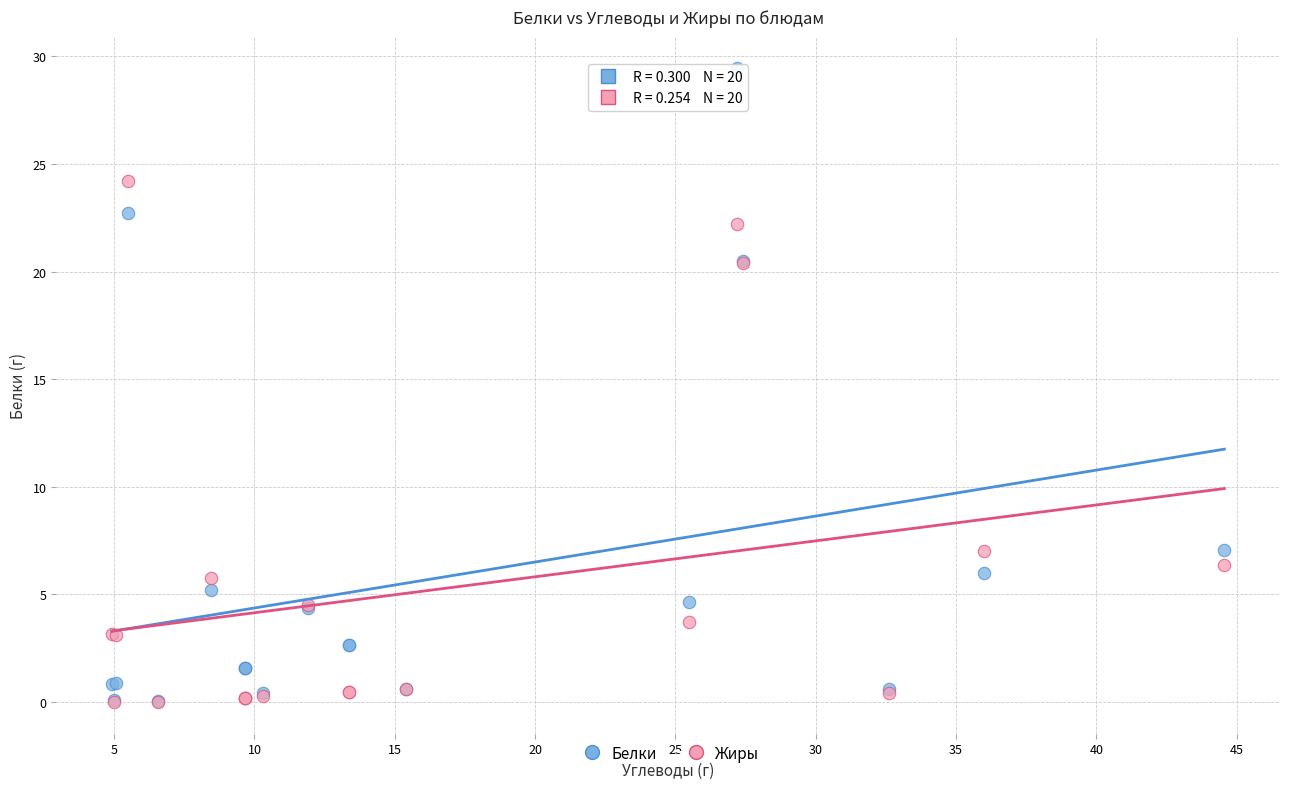

Which series reaches the maximum Y coordinate?

Белки